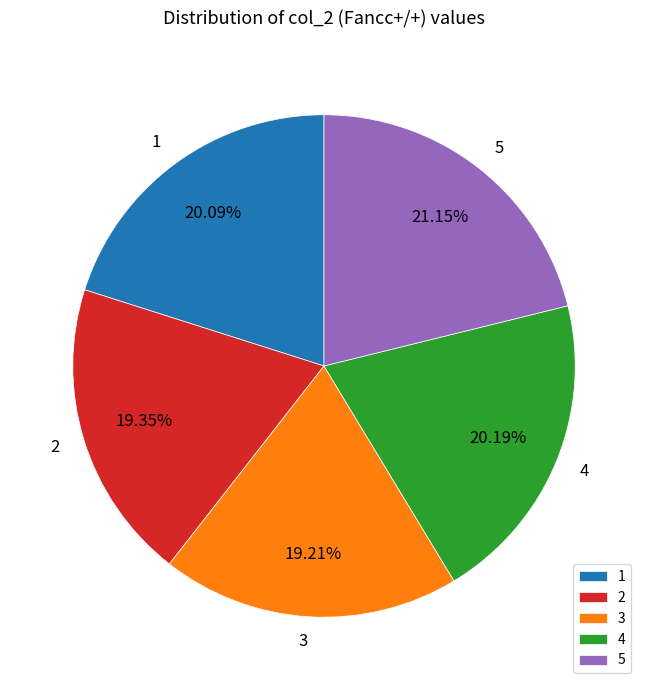

Do 2 and 3 together represent more than half of the pie?

No